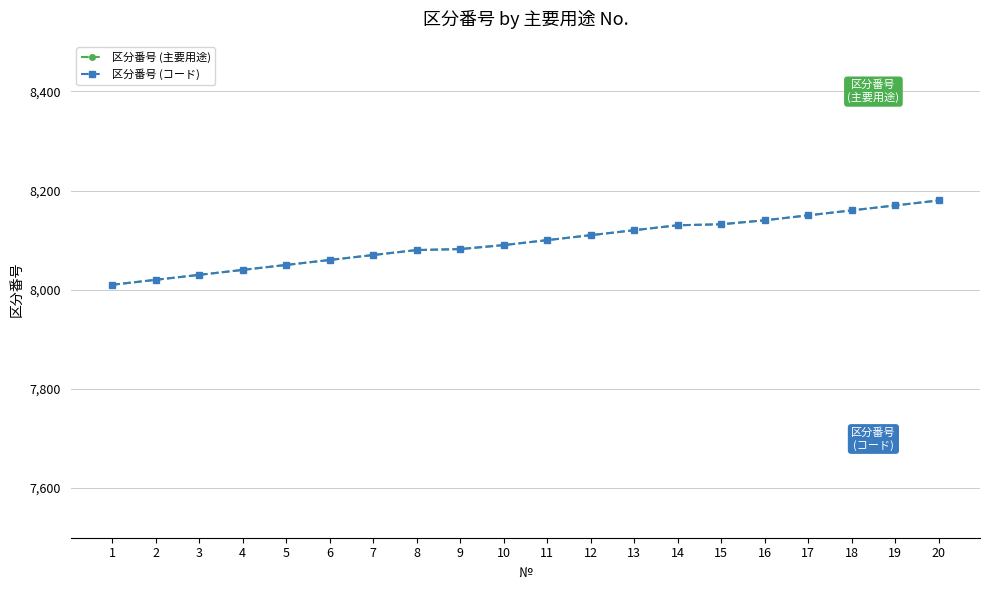

The 区分番号 (コード) series shows 8050 at 5. True or false?

True